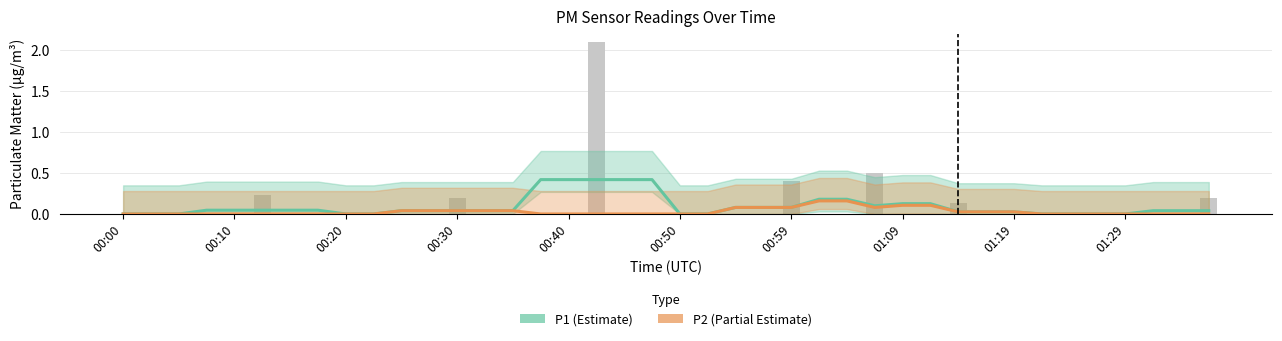

What is the maximum value shown in the chart?

0.4